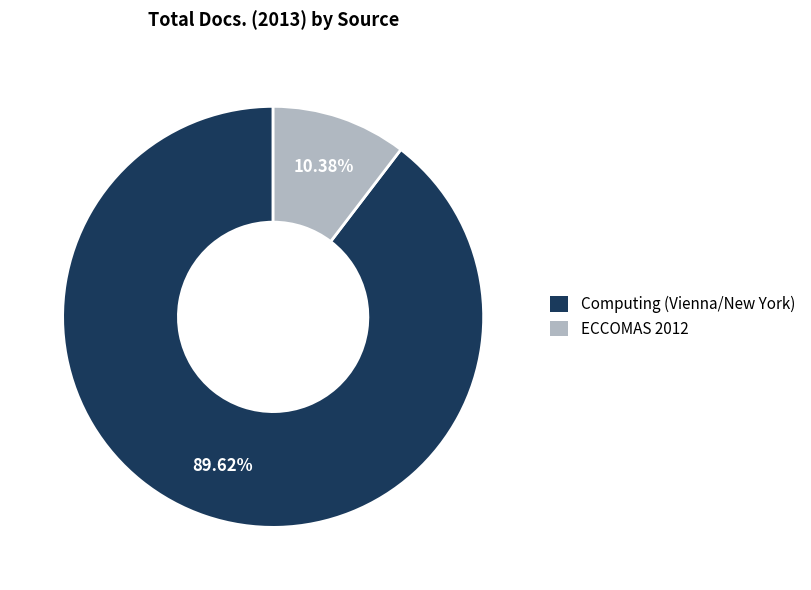

Which category accounts for the majority?

Computing (Vienna/New York)